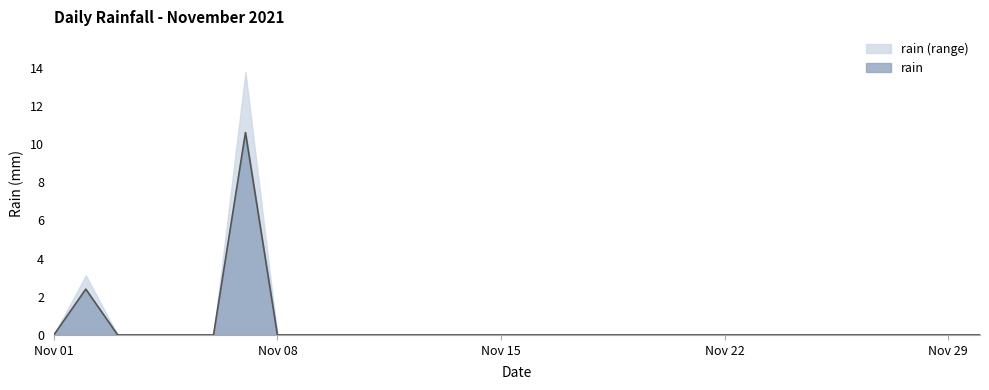

At which category does the data reach its first local peak?

2021-11-02